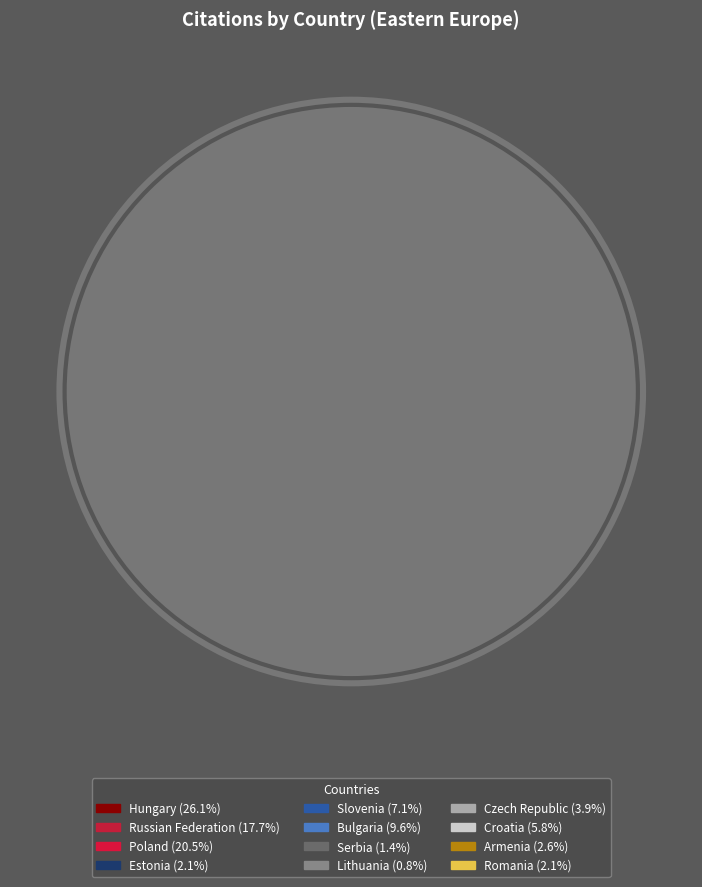

What is the ratio of the value at Croatia to the value at Armenia?

2.2